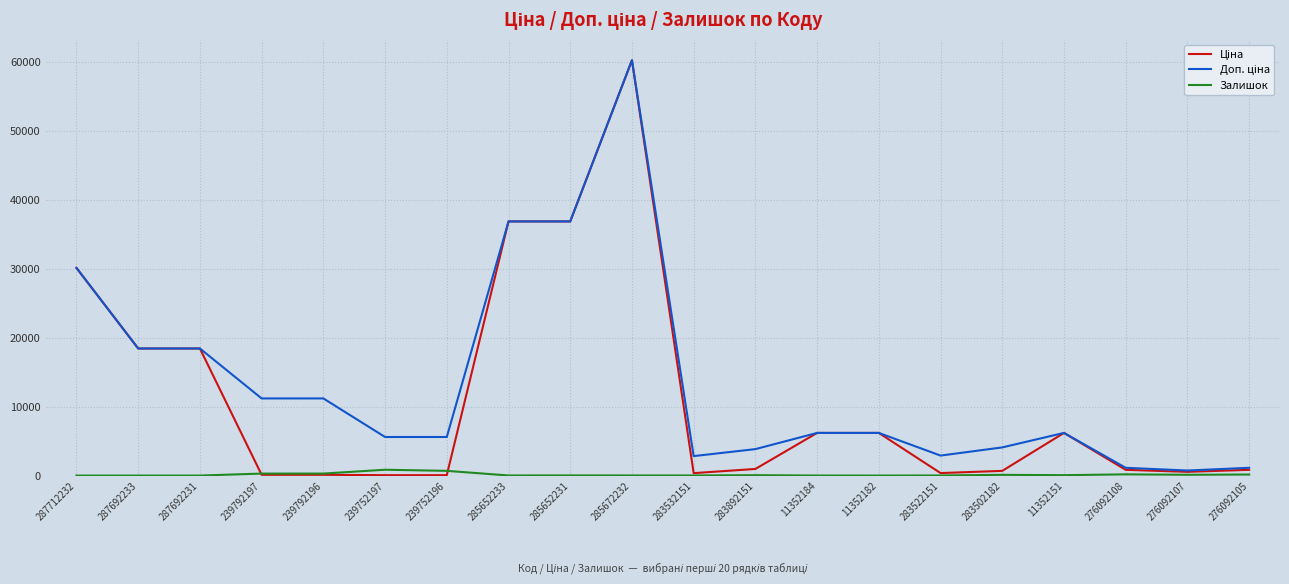

At which category is the sum across all series the highest?

285672232